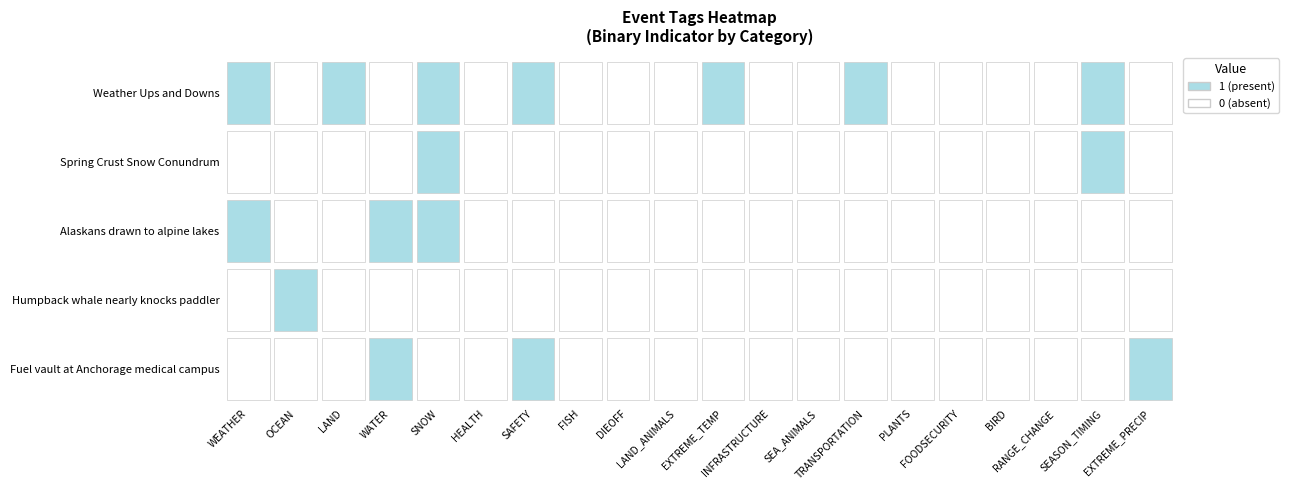

Rank the series by their maximum value, from highest to lowest.

Weather Ups and Downs, The Spring Crust Snow Conundrum, Alaskans drawn to alpine lakes, Humpback whale nearly knocks paddler, Fuel vault at Anchorage medical campus